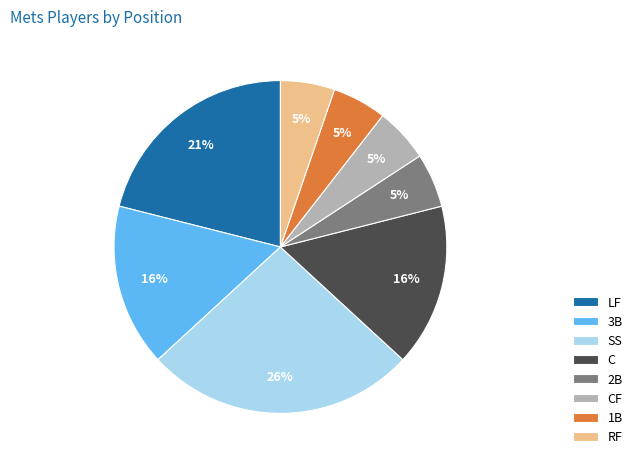

Which category has the biggest portion of the pie?

SS